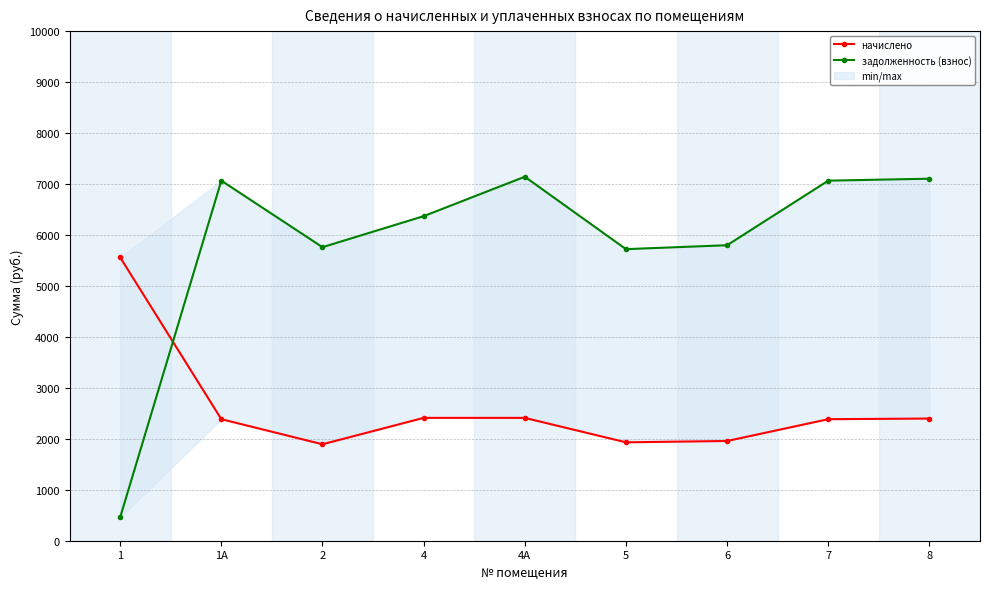

In задолженность (взнос), how many points are lower than both neighbors (excluding endpoints)?

2